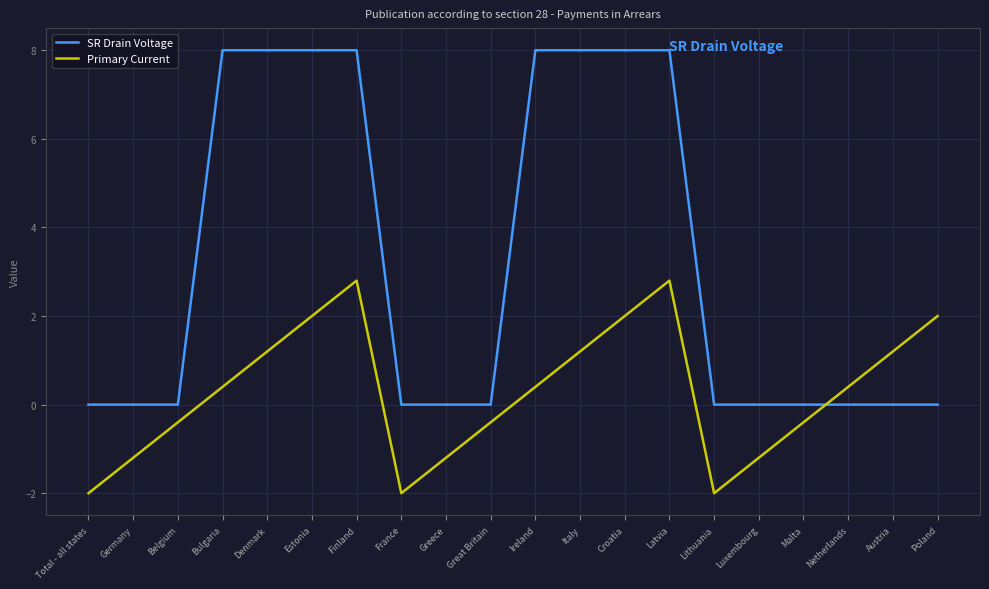

The Primary Current series shows -0.8 at Greece. True or false?

False